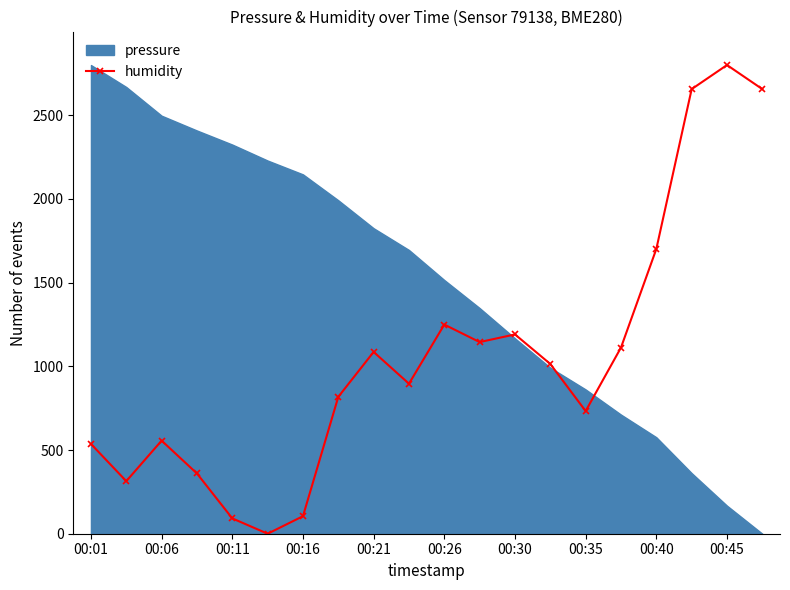

Reading left to right, what are all the values shown in this chart?

536.4	314.0	556.1	359.8	91.6	0.0	104.7	817.8	1086.0	896.3	1249.5	1144.9	1190.7	1014.0	732.7	1112.1	1700.9	2656.1	2800.0	2656.1